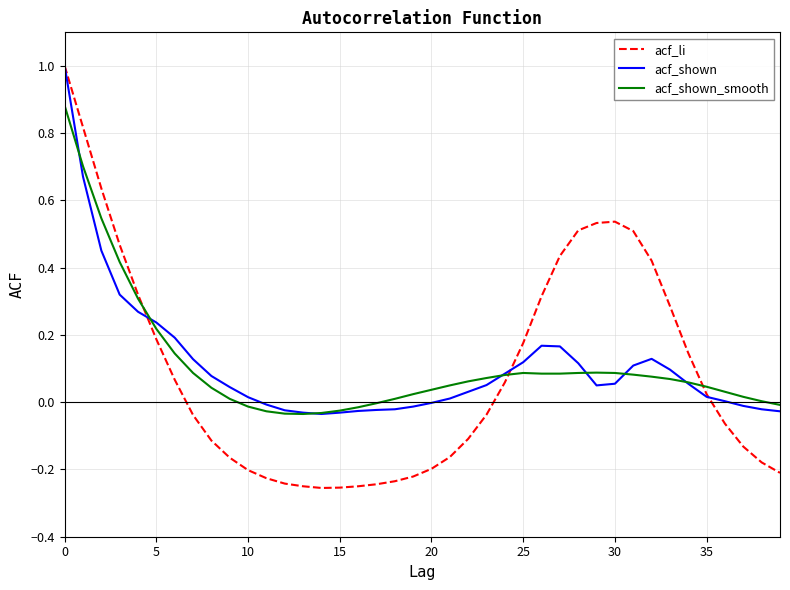

What is the maximum value for acf_li?

1.0